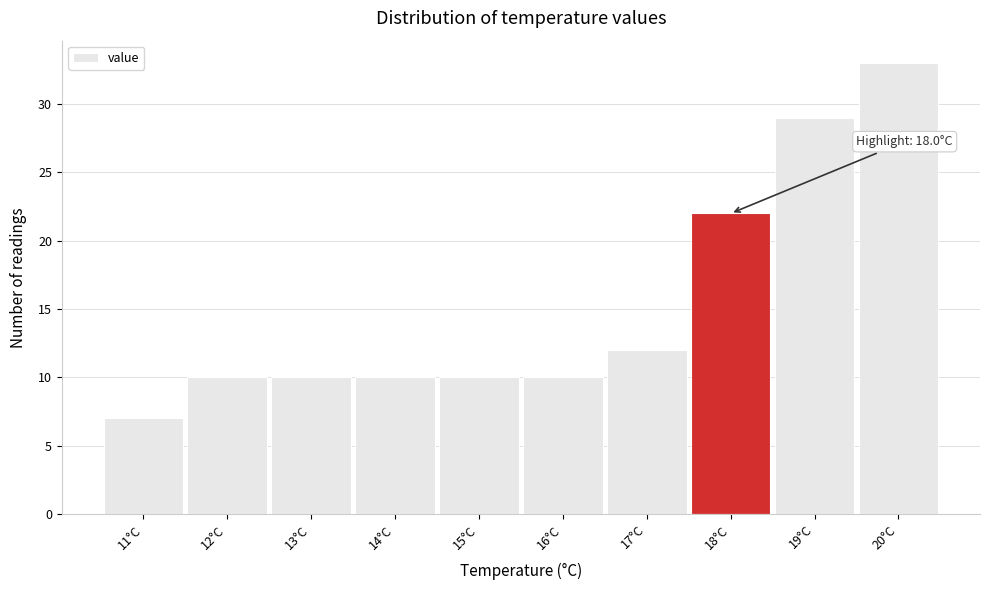

Over which range of the x-axis is the bar tallest?

19.5 to 20.5